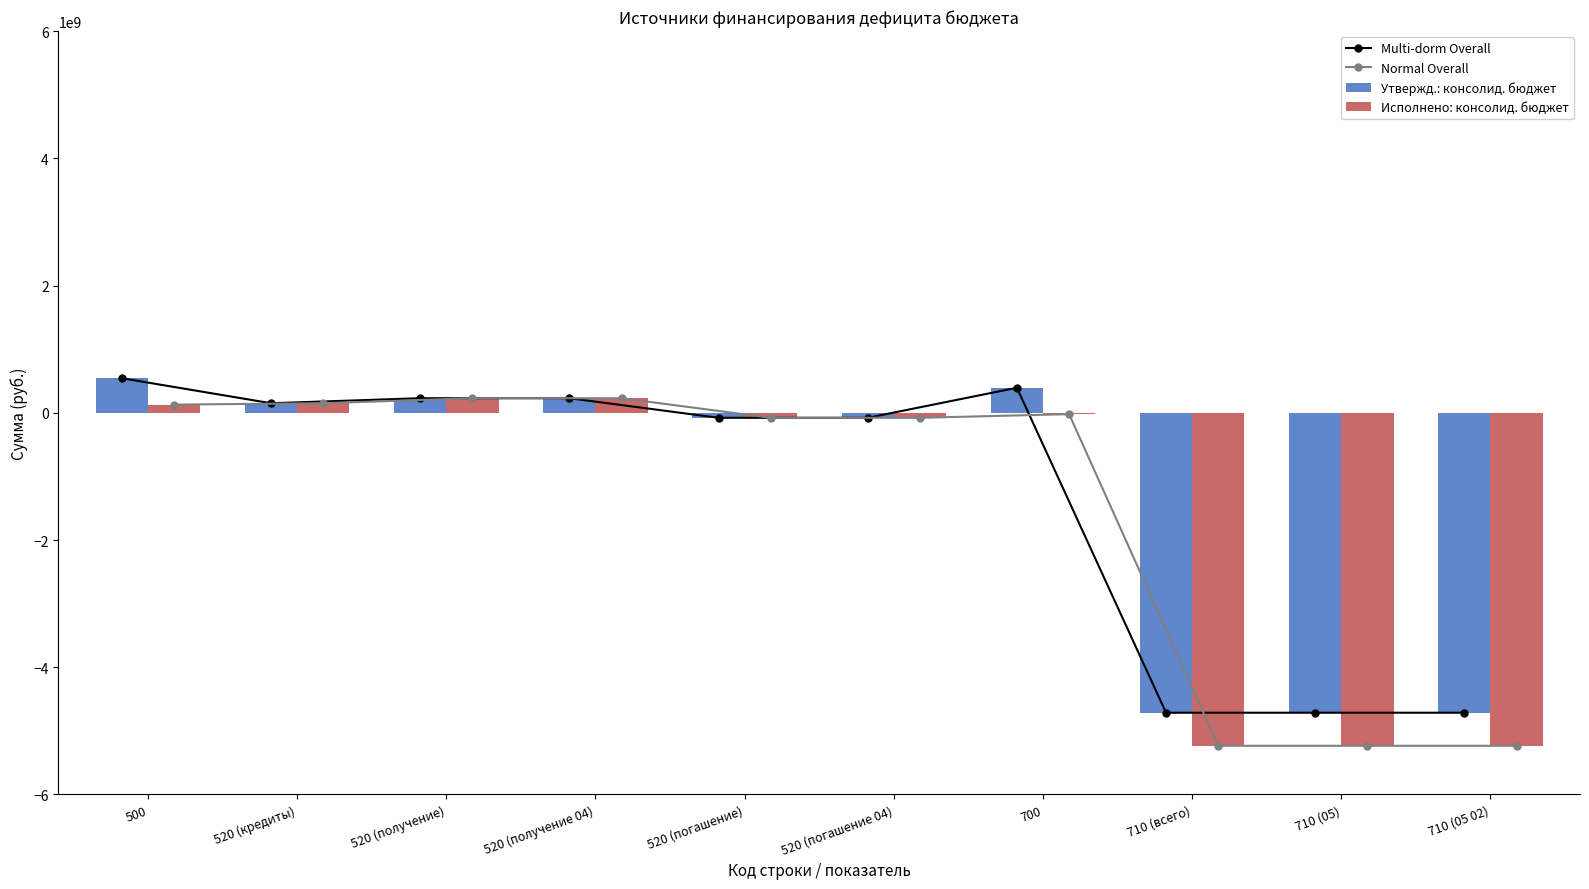

At how many categories does at least one series exceed 270322171?

2